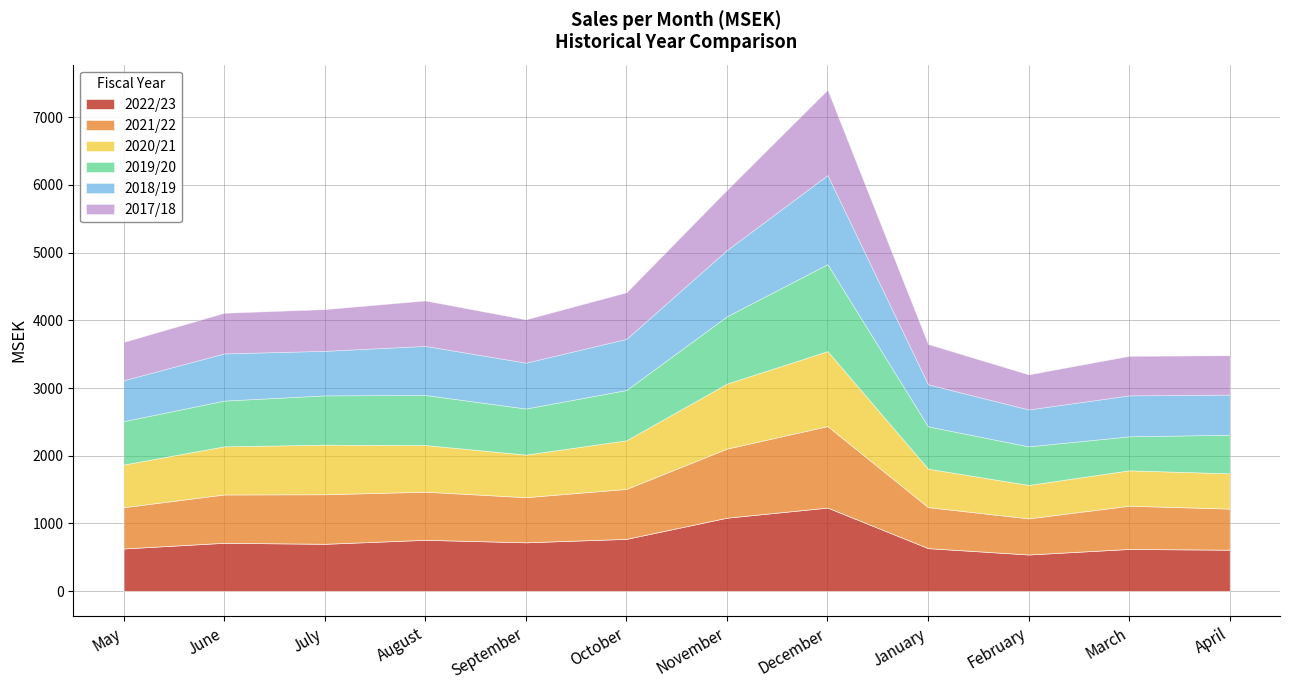

What position from the right is June?

11